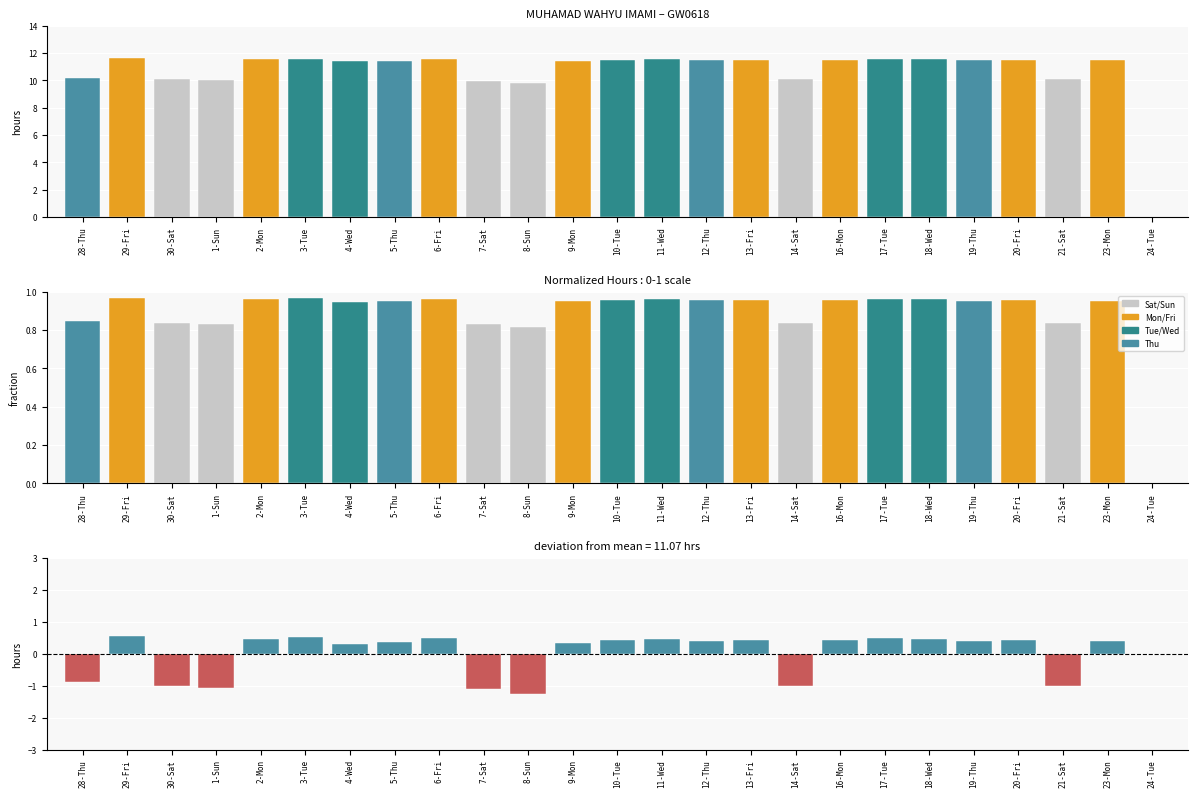

What is the average value of the Low (normalized) series?

0.9